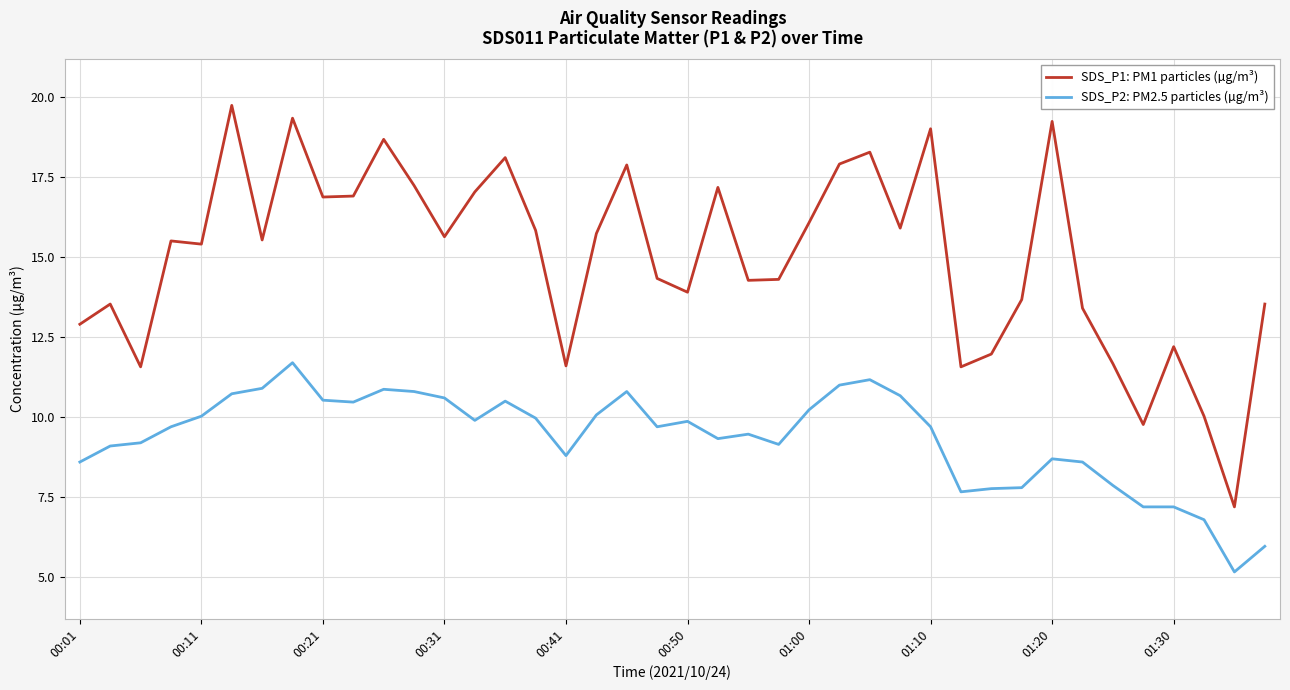

What is the smallest value displayed?

5.2